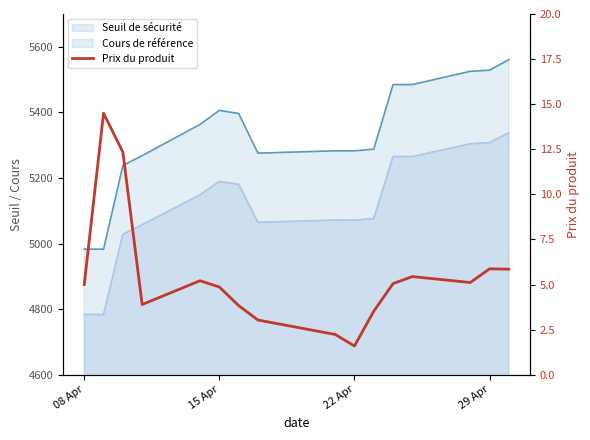

What is the minimum value shown in the chart?

1.6